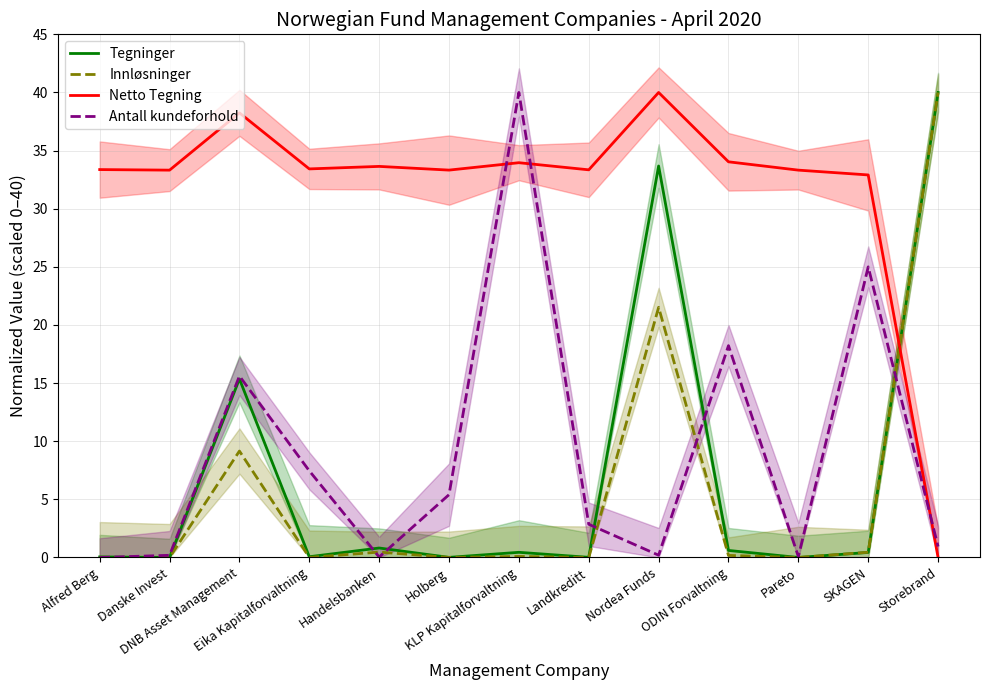

Is the value of Innløsninger at Landkreditt greater than the value of Antall kundeforhold at DNB Asset Management?

No